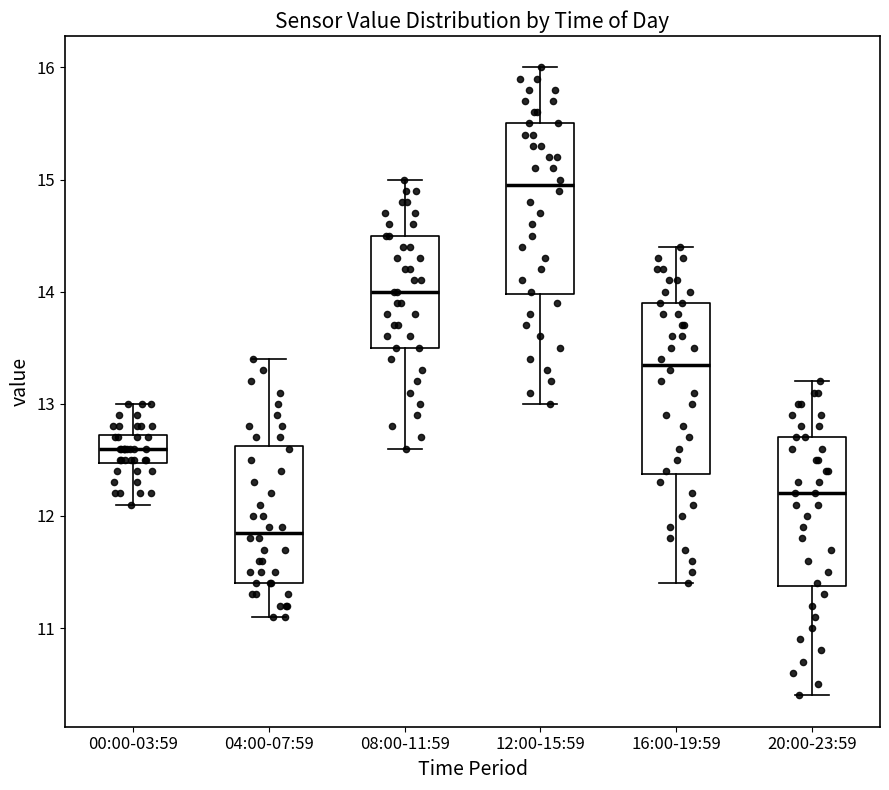

Which box's median line is the highest?

12:00-15:59